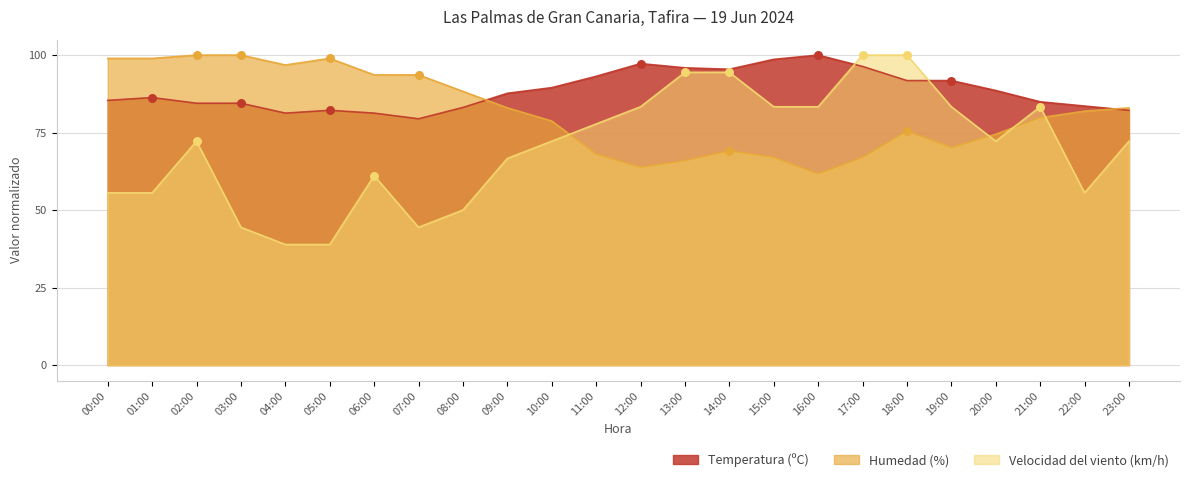

At how many categories does at least one series exceed 41?

24